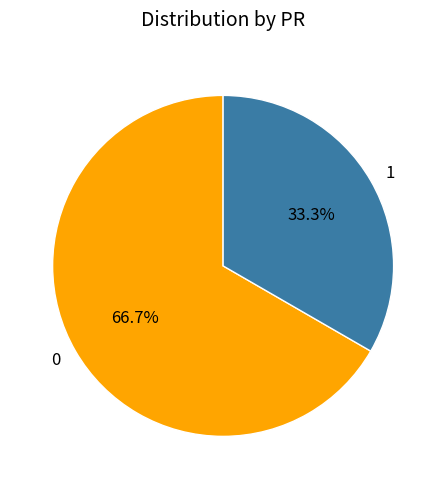

Which category has the smallest portion of the pie?

1